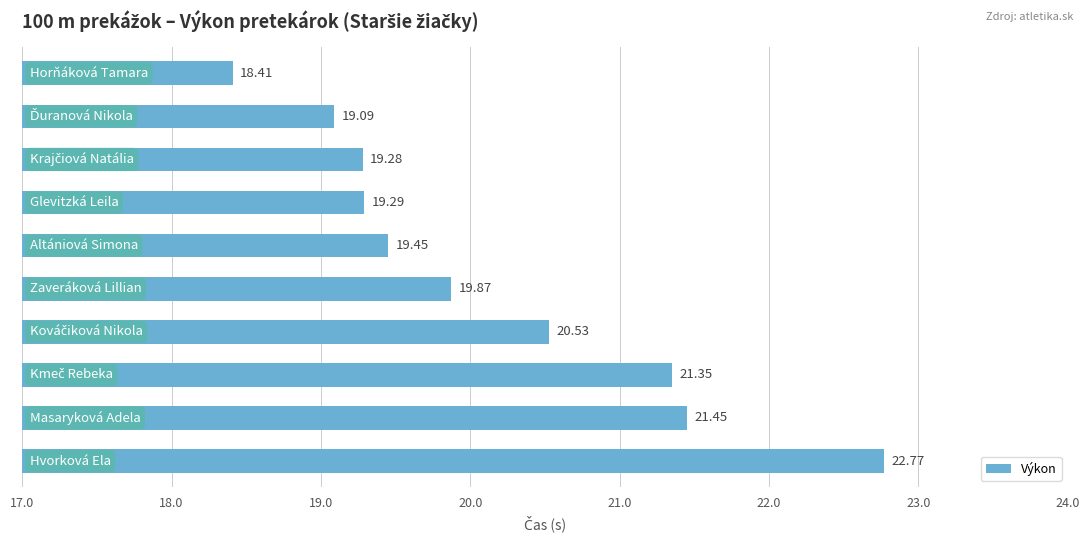

What is the average value?

20.1